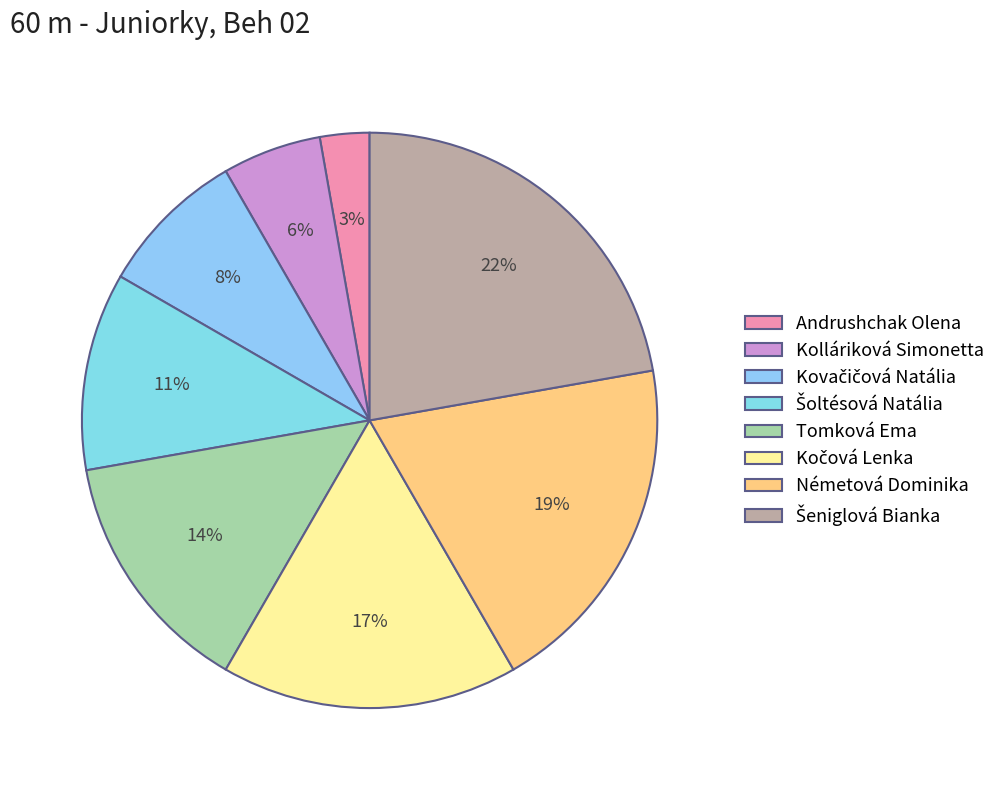

How many slices are in this pie chart?

8